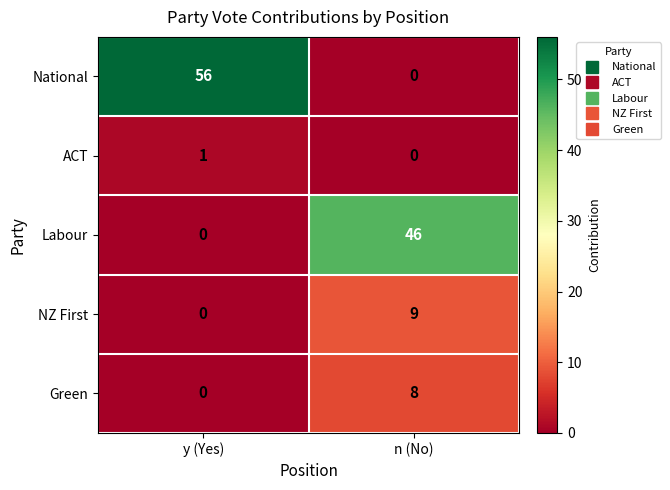

Which category has the highest value across all series?

y (Yes)